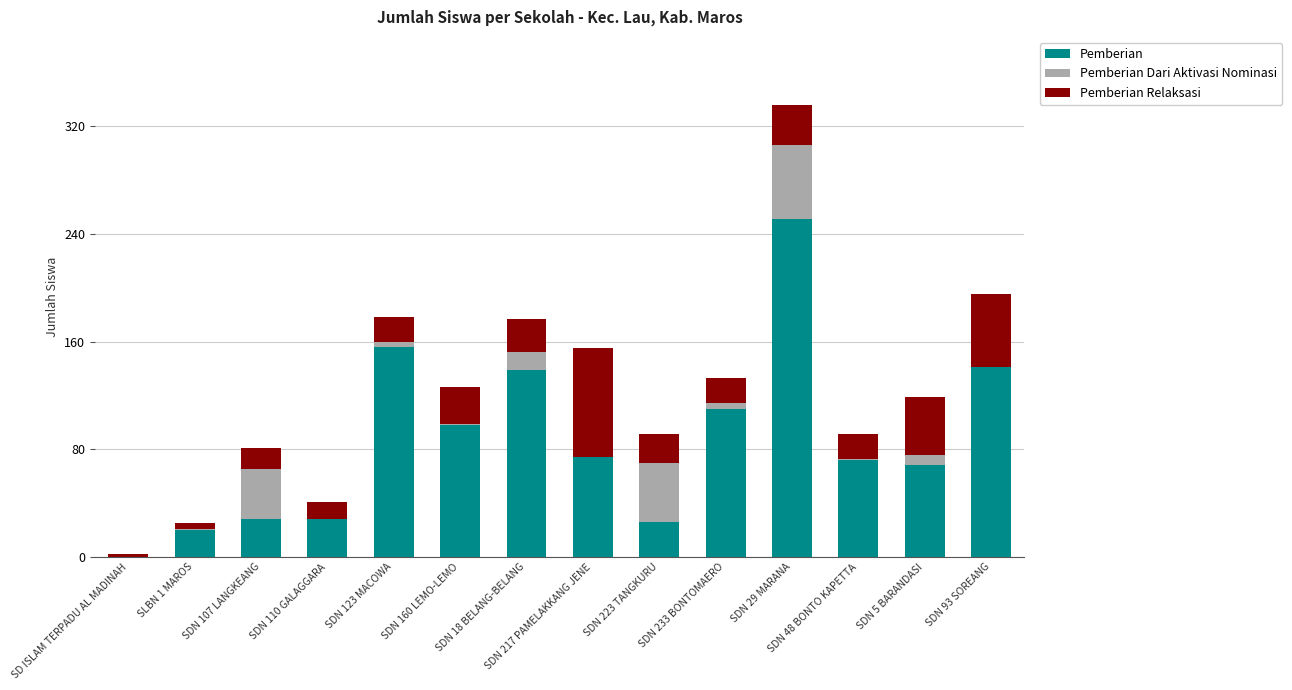

What is the maximum value for Pemberian?

251